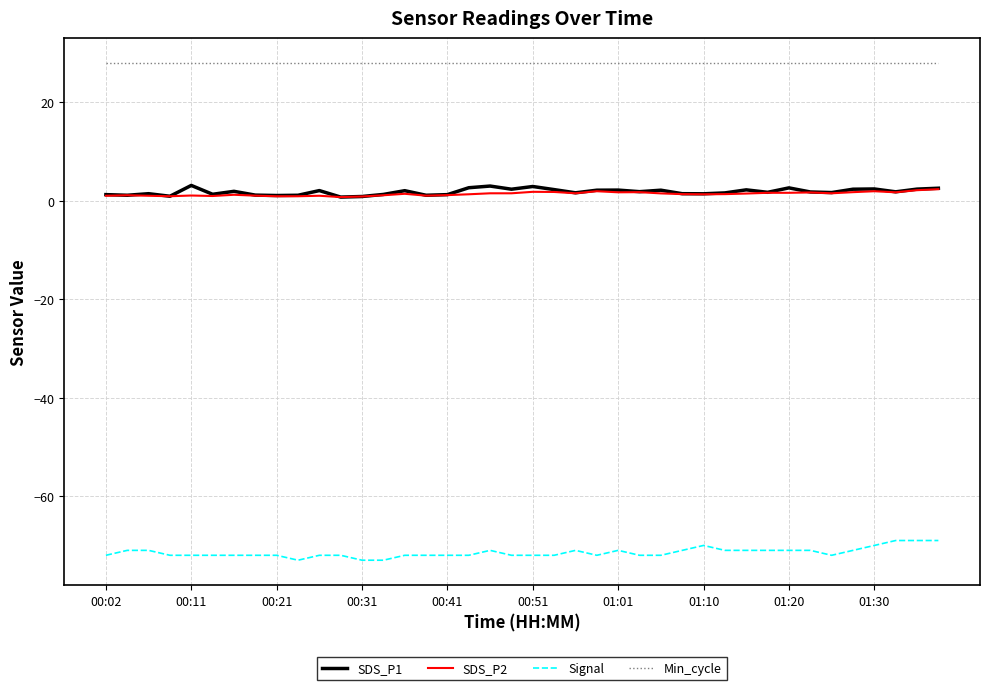

At how many categories does at least one series exceed -12?

40